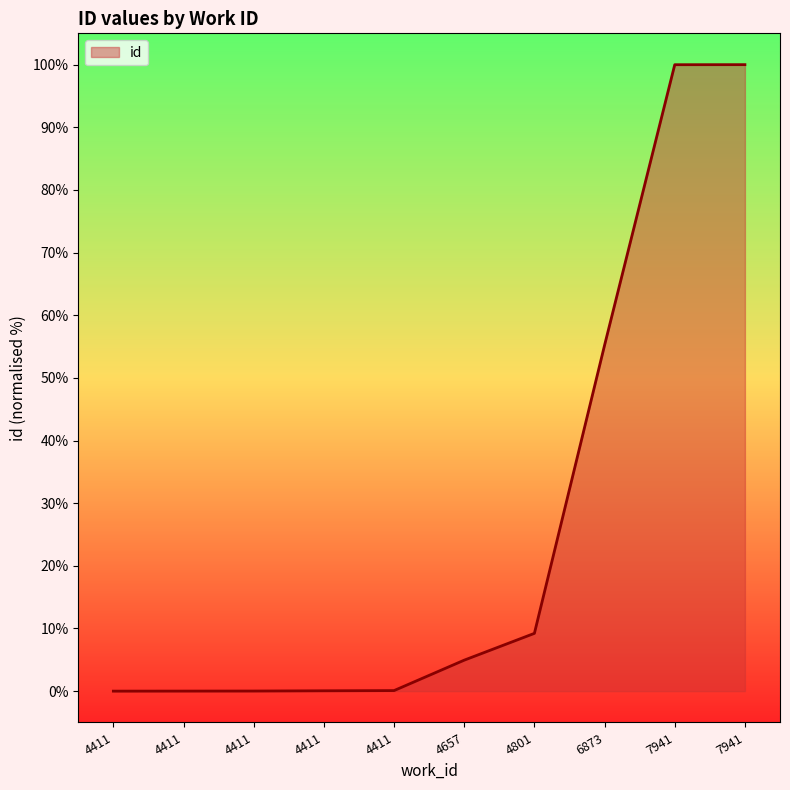

The value at 6873 is 21.2. True or false?

False